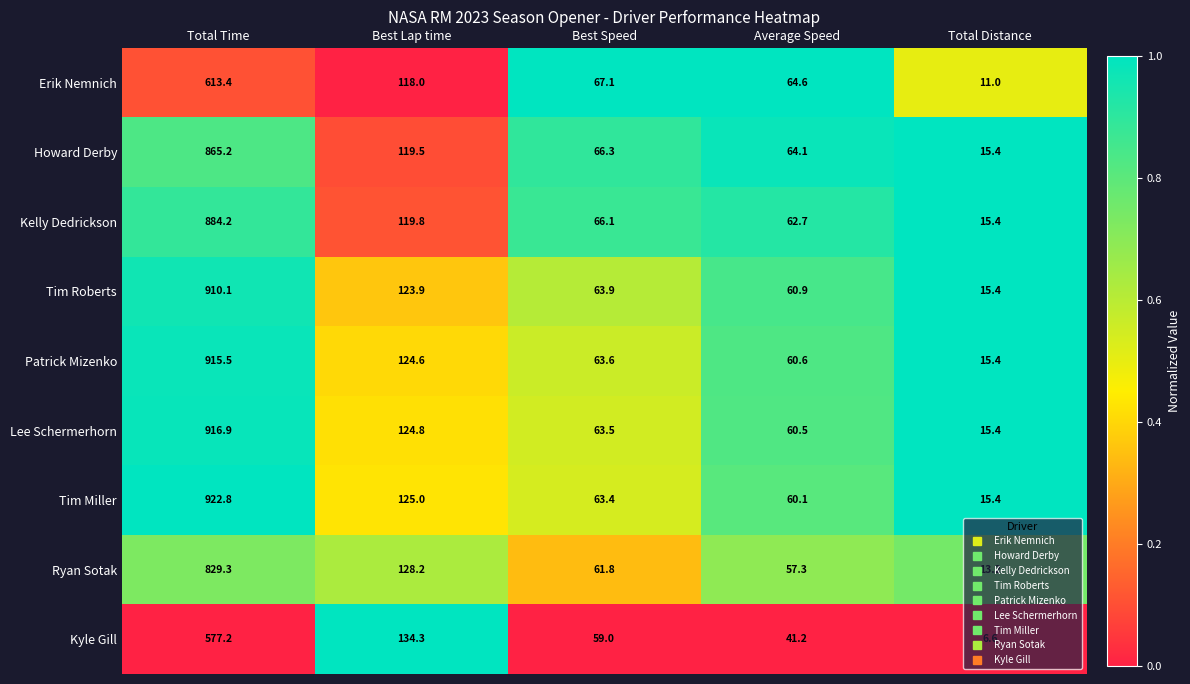

Which category has the lowest value across all series?

Total Distance